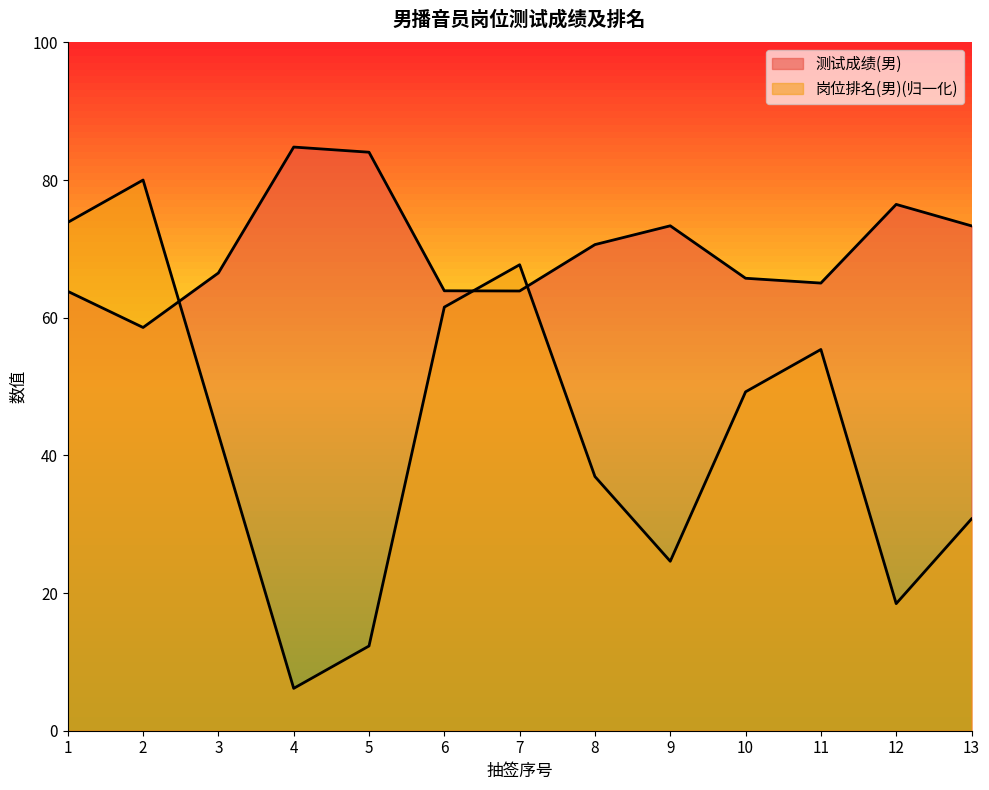

How many data points in 测试成绩(男) are less than 66?

6